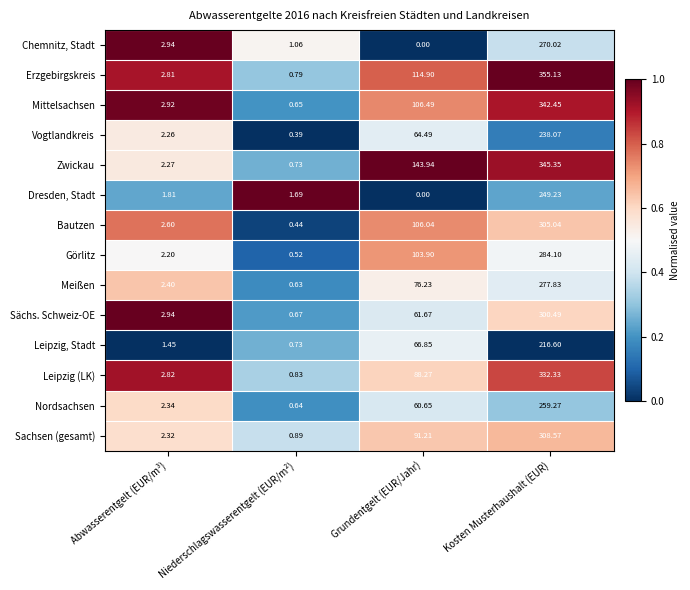

What is the spread (max minus min) of values at Niederschlagswasserentgelt (EUR/m²)?

1.3